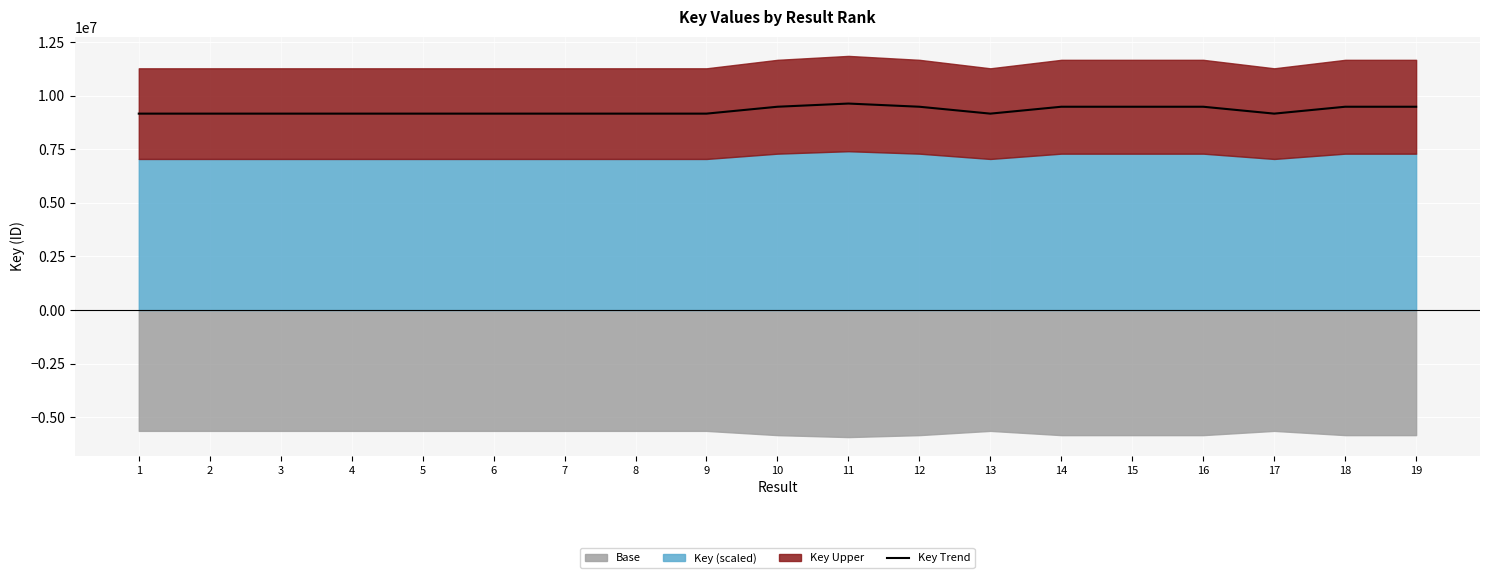

What is the ratio of the value at 10 to the value at 5?

1.0